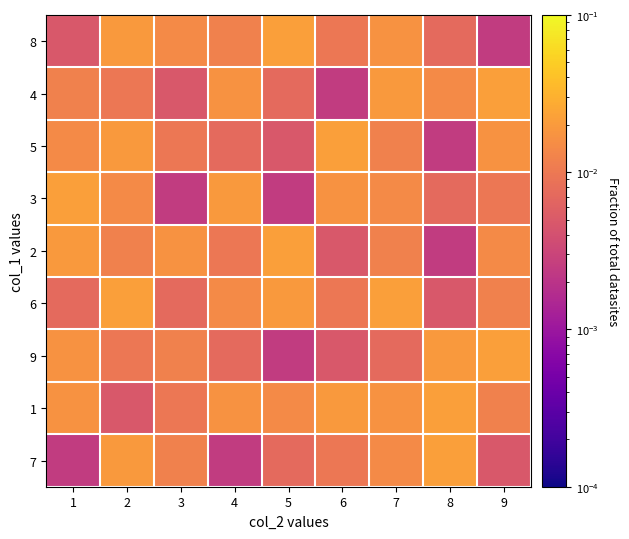

List the series in order of their peak value, highest first.

8, 4, 5, 3, 2, 6, 9, 1, 7